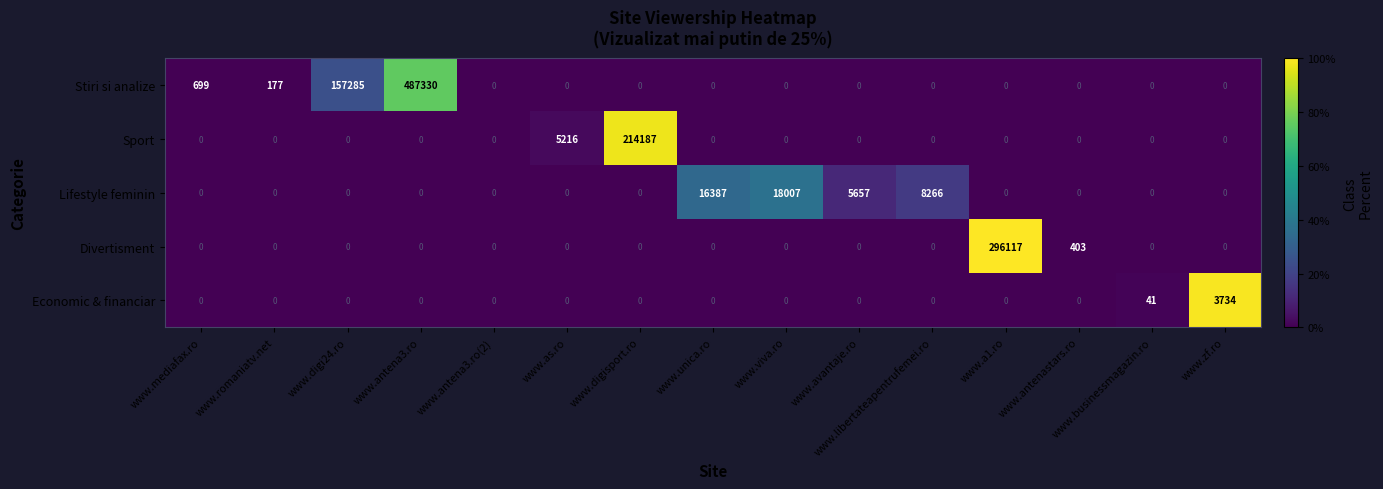

Which series changed the most between www.as.ro and www.a1.ro?

Divertisment